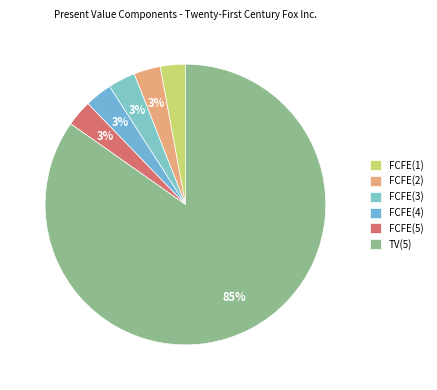

To the nearest percent, what portion does TV(5) represent?

85%